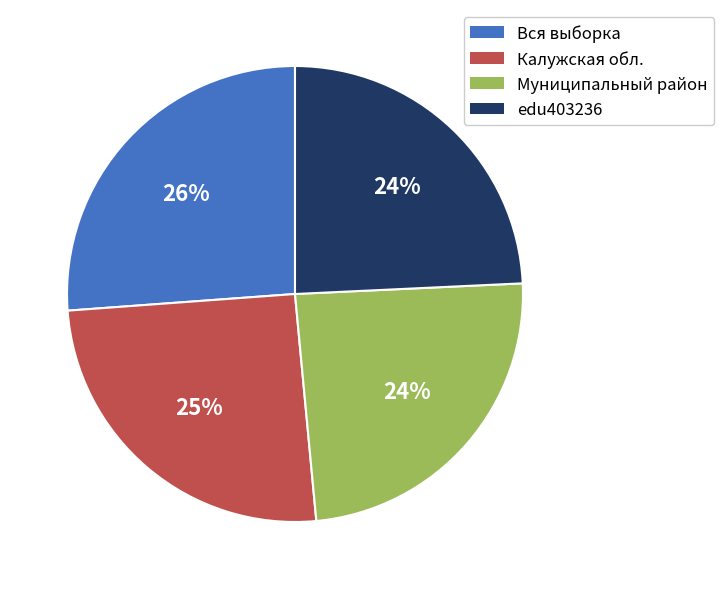

What is the ratio of the value at edu403236 to the value at Муниципальный район?

1.0